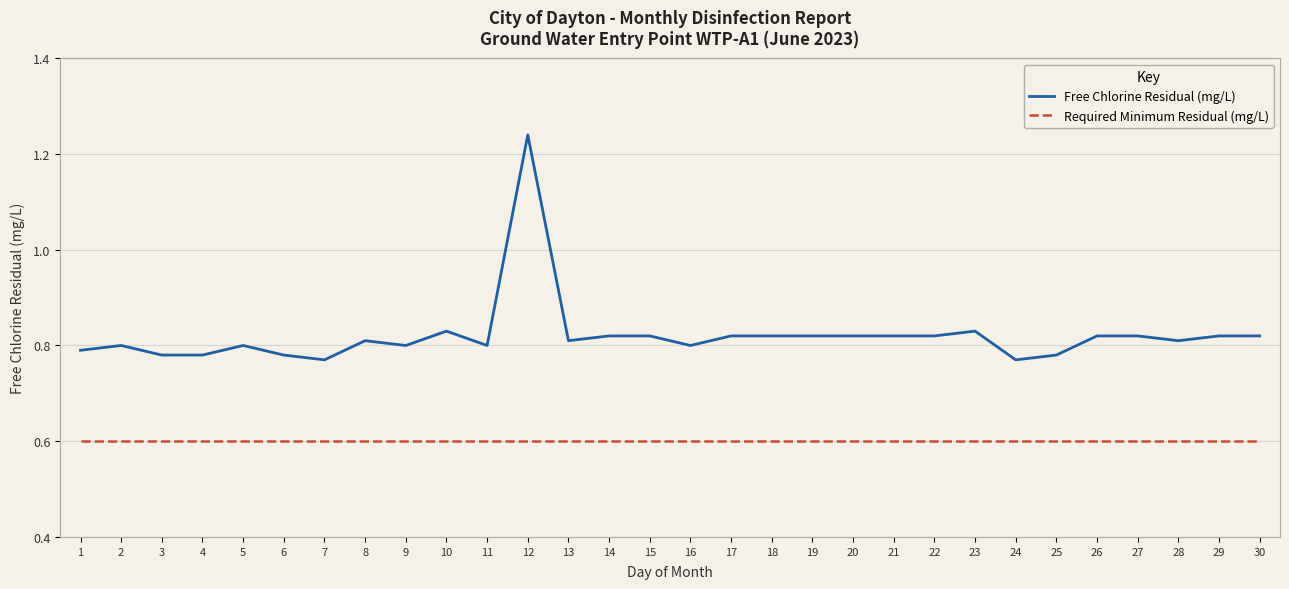

List the series in order of their overall mean, lowest first.

Required Minimum Residual (mg/L), Free Chlorine Residual (mg/L)